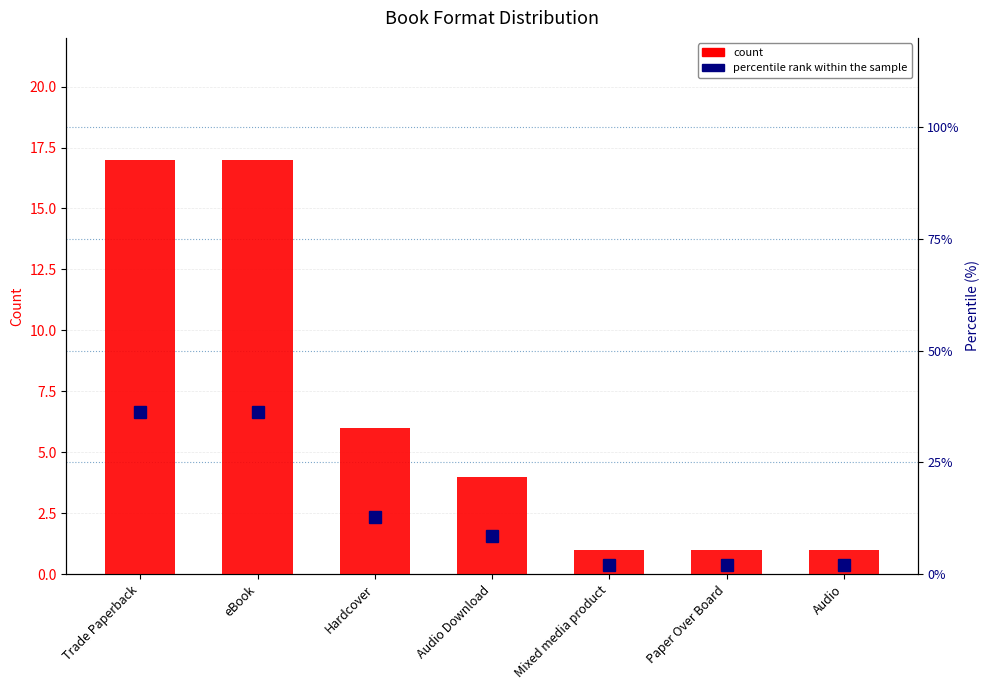

Rank the categories by percentile rank within the sample value from lowest to highest.

Mixed media product, Paper Over Board, Audio, Audio Download, Hardcover, Trade Paperback, eBook